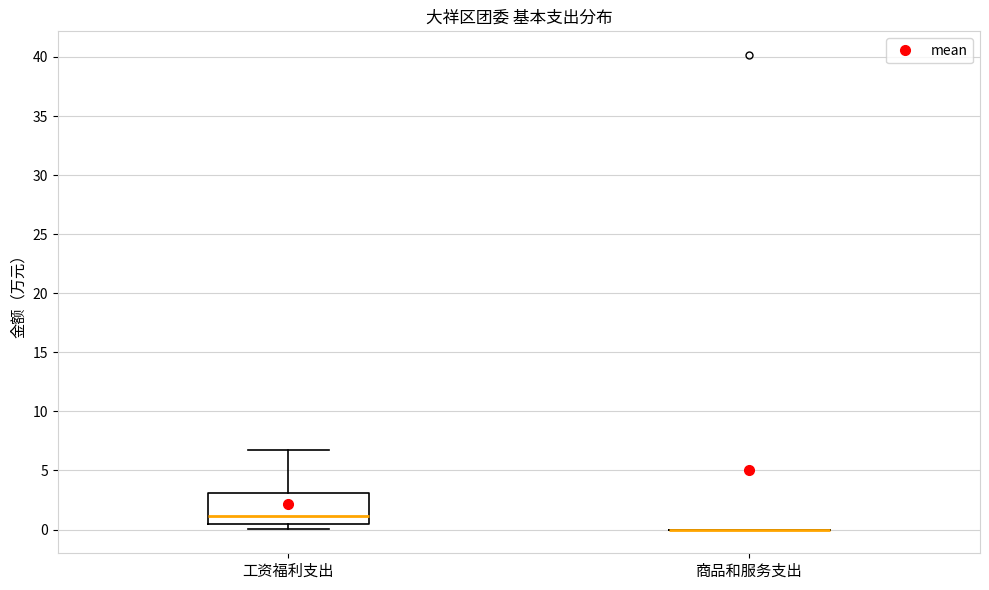

Reading left to right, transcribe this box plot: for each box, give where its median line is, the range the box spans, and where its two whiskers end, as read against the y-axis. The values are not printed on the chart, so give them approximately, as read against the axis.

工资福利支出: median 1.0, box 0.5 to 3.0, whiskers 0.0 to 6.5
商品和服务支出: box collapsed to a line at 0.0, whiskers 0.0 to 0.0